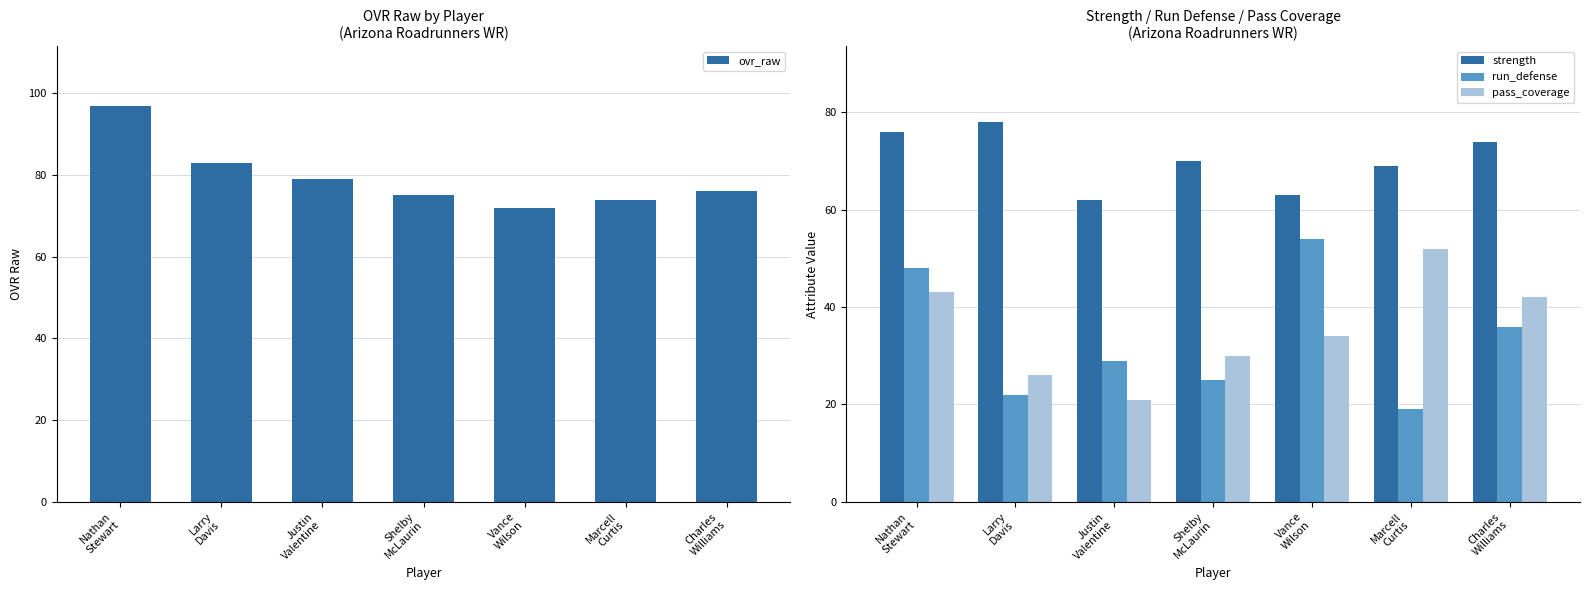

Reading right to left, what are all the values shown in this chart?

ovr_raw: 76	74	72	75	79	83	97
strength: 74	69	63	70	62	78	76
run_defense: 36	19	54	25	29	22	48
pass_coverage: 42	52	34	30	21	26	43